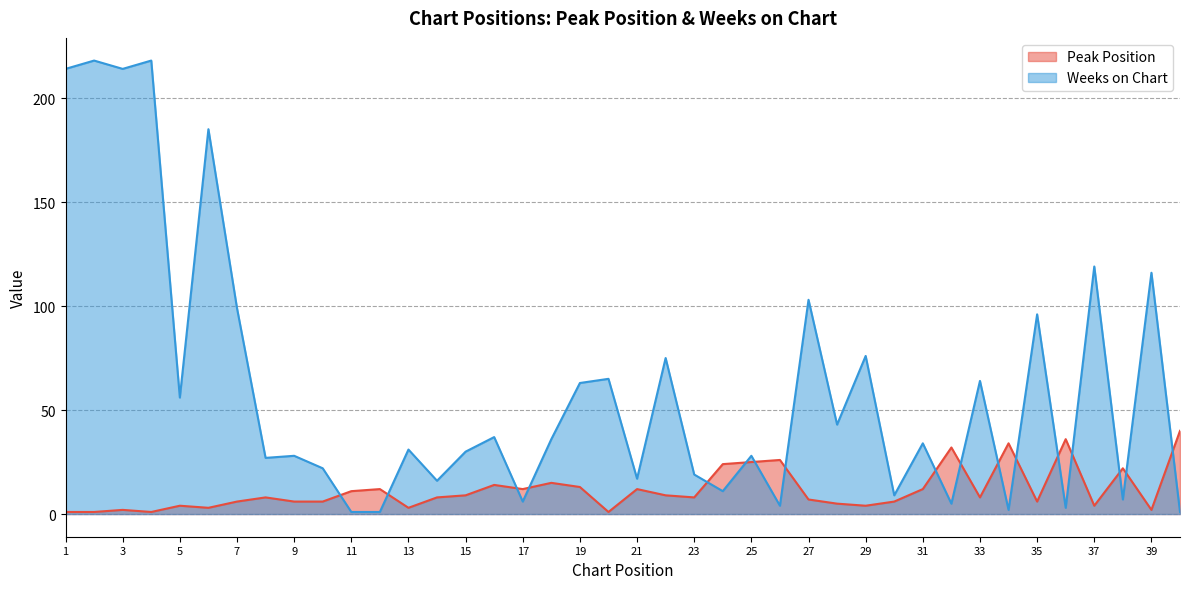

At which category is the sum across all series the highest?

2